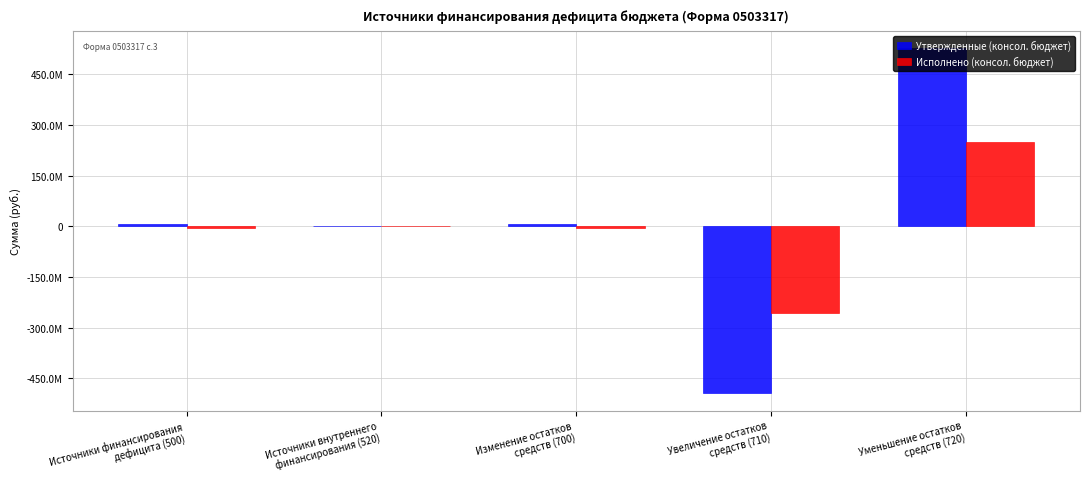

The value of Исполнено (консол. бюджет) at Изменение остатков
средств (700) is -3334155.1. True or false?

False